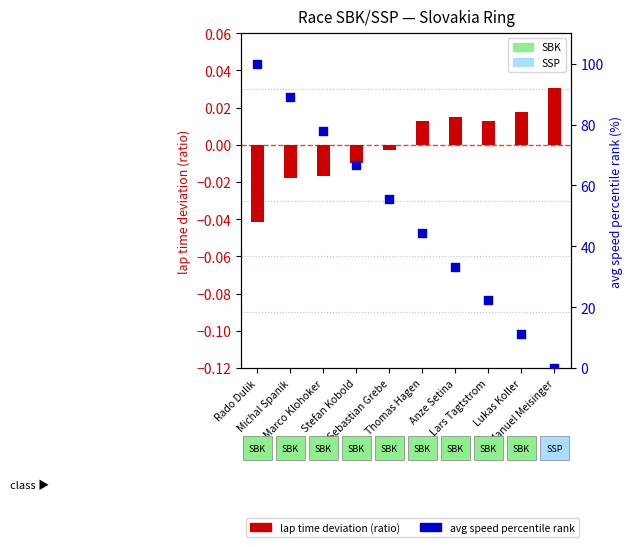

What is the total value across all series at Sebastian Grebe?

55.6